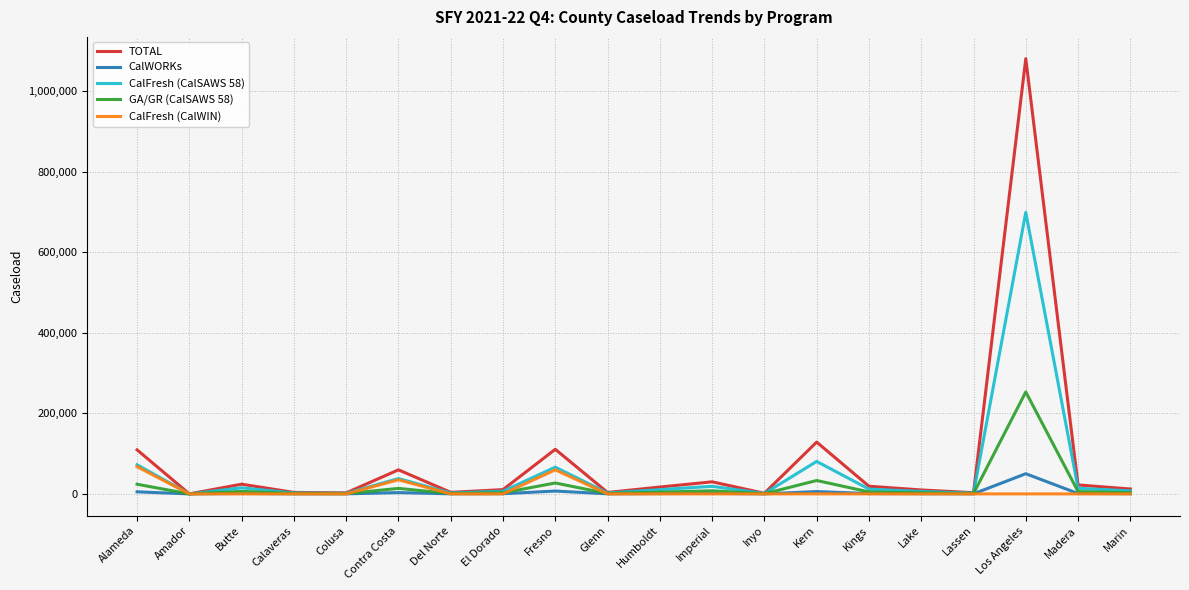

What is the difference between the maximum and minimum values in the GA/GR (CalSAWS 58) series?

253201